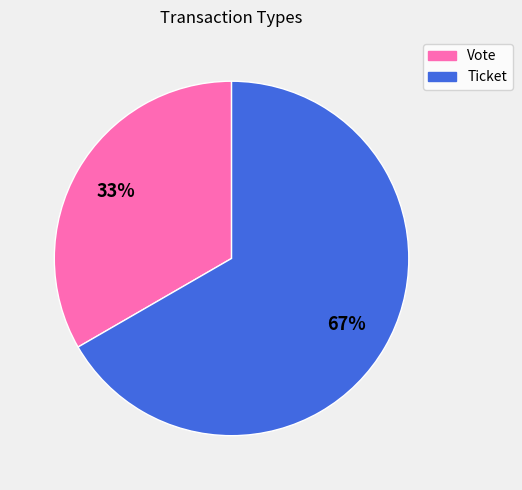

True or false: Vote accounts for 33% of the total.

True